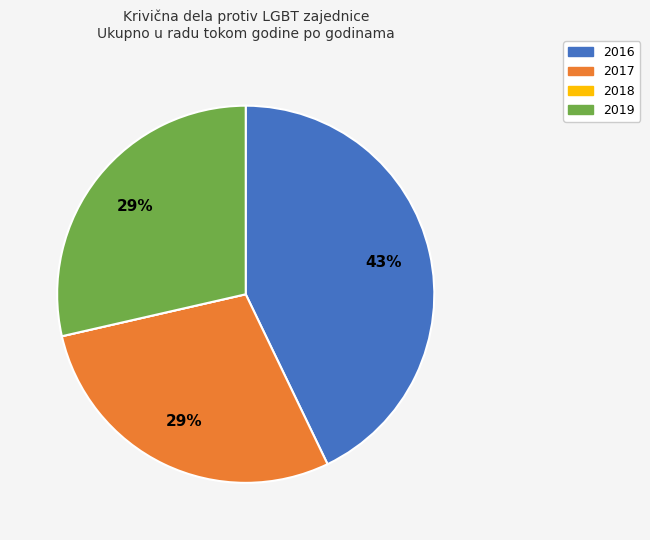

Does 2017 account for over 50% of the chart?

No